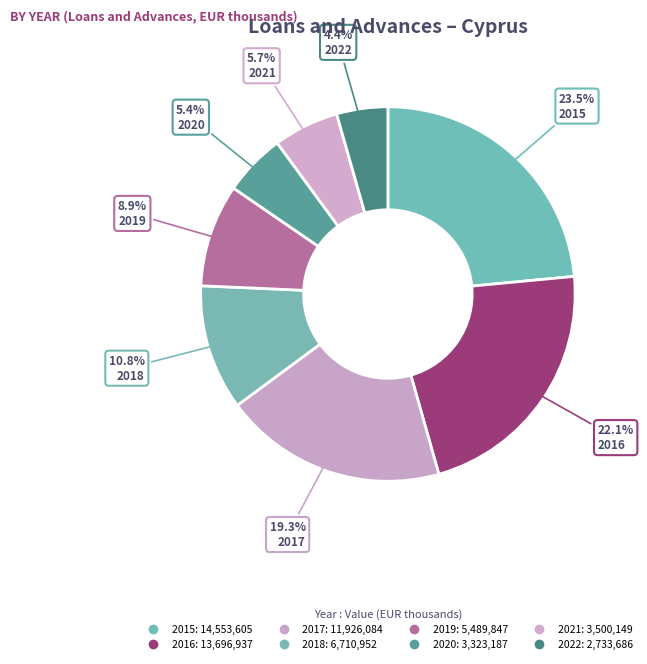

What is the change in value from 2016 to 2020?

-10373749.9